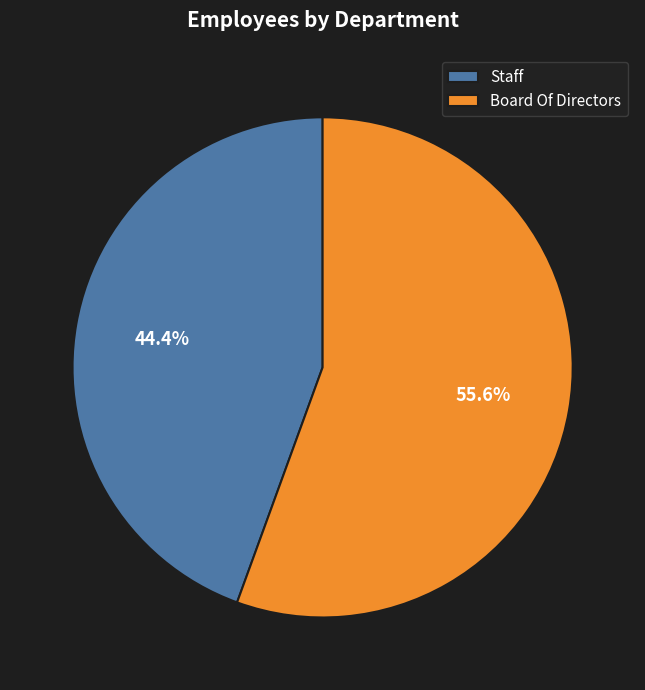

To the nearest percent, what portion does Board Of Directors represent?

56%